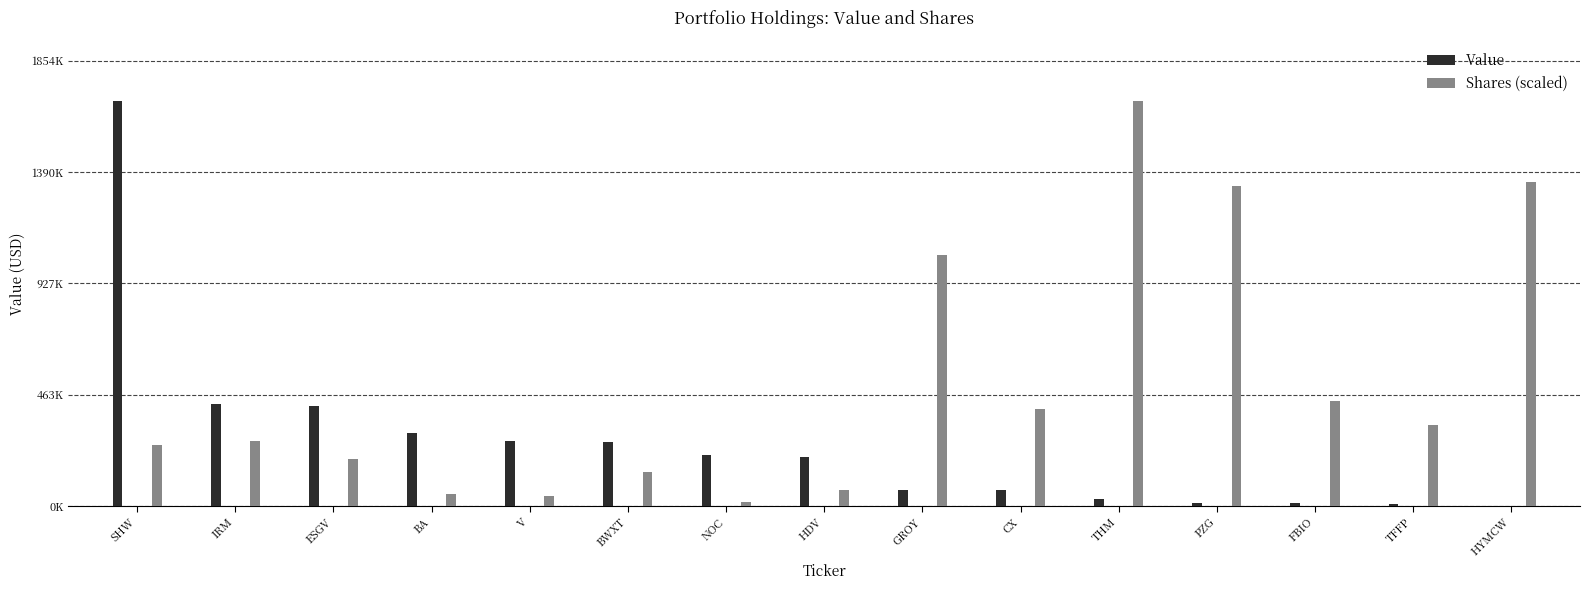

Between THM and PZG, which series saw the biggest shift?

Shares (scaled)